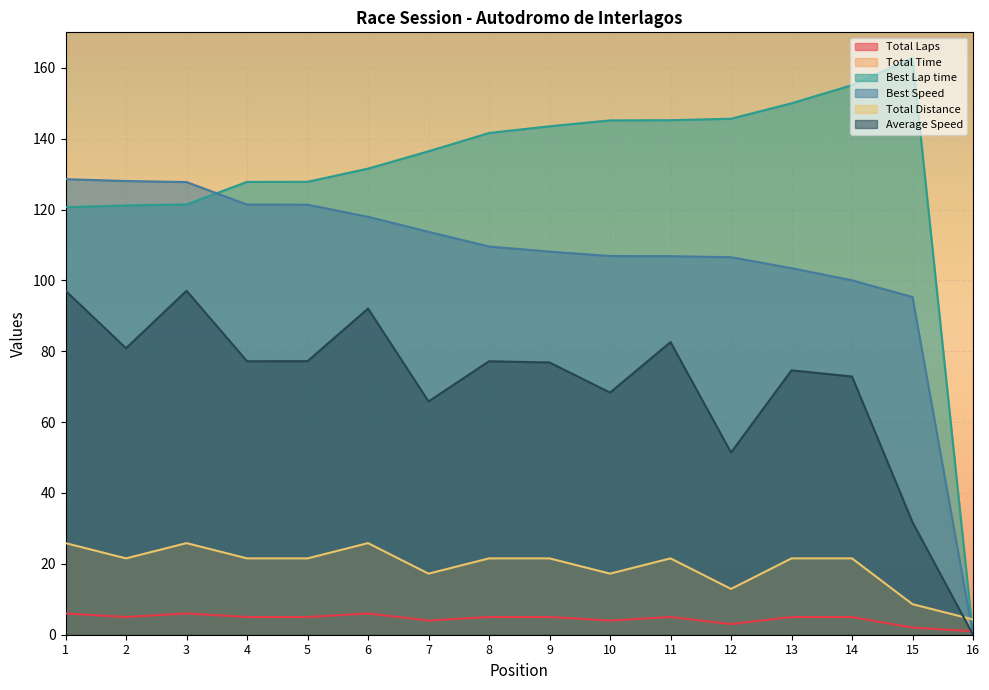

What is the value of the Average Speed point at the 2nd from the left?

80.9